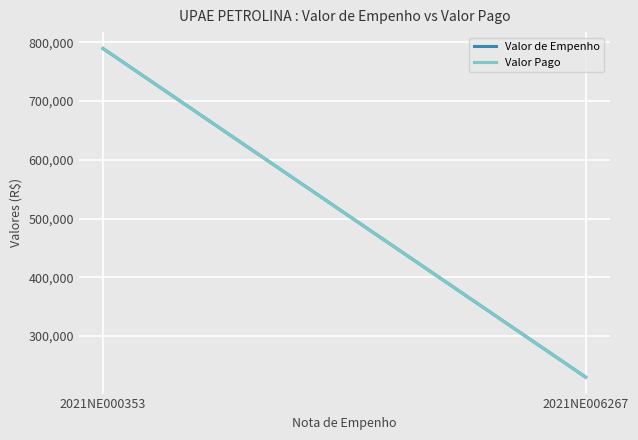

Which series has the largest range (max minus min)?

Valor Pago